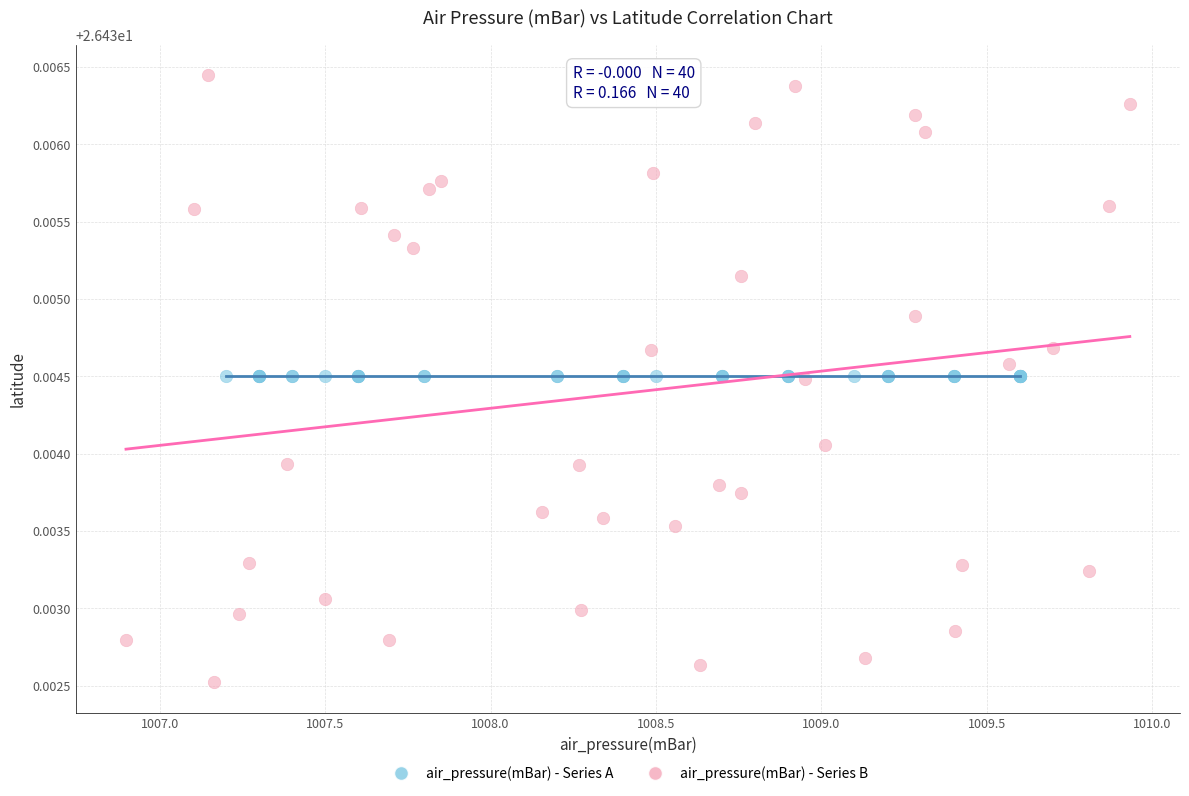

Which series contains the highest Y value?

air_pressure(mBar) - Series B